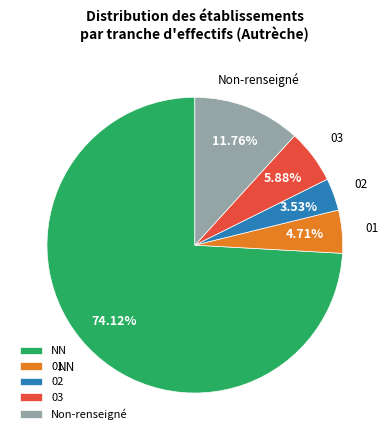

What percentage is NOT represented by 01?

95.3%